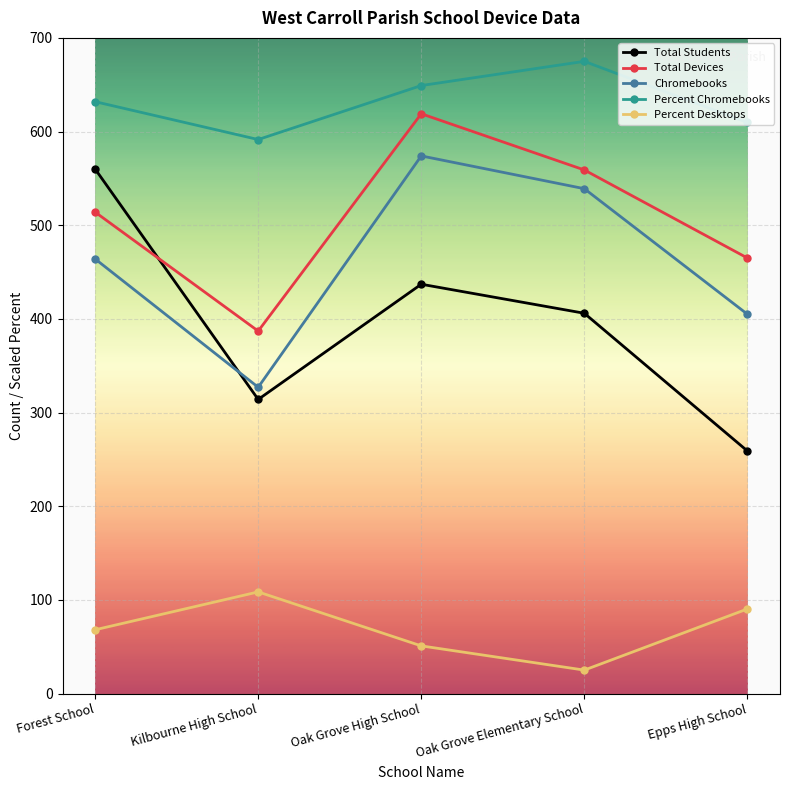

The value of Total Devices at Epps High School is 236.6. True or false?

False